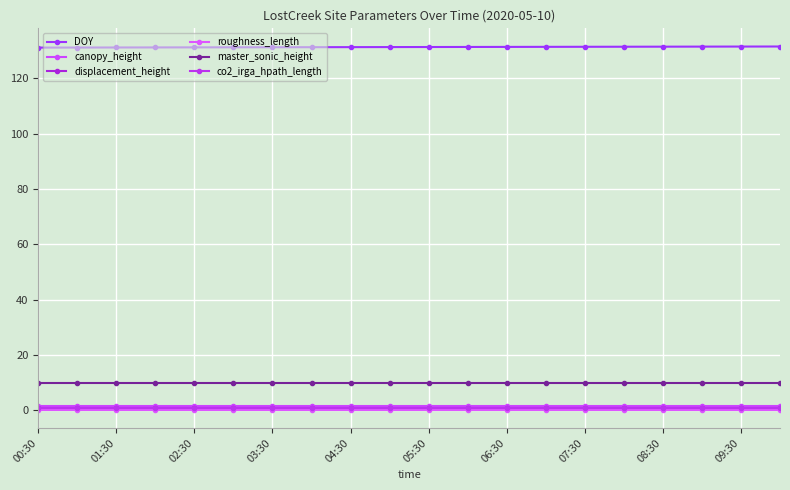

How many series are shown in this chart?

6